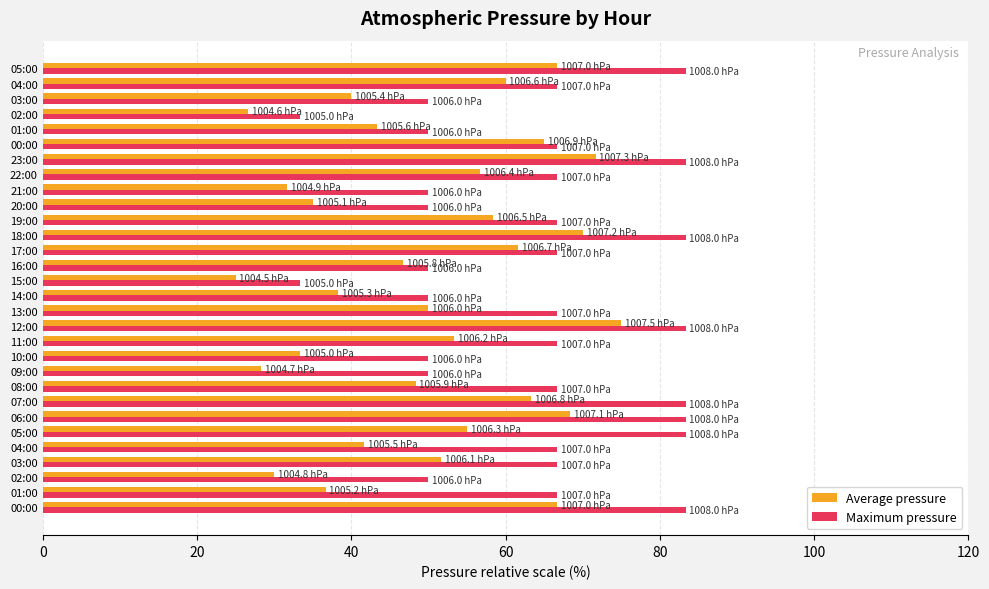

Rank the series by their maximum value, from highest to lowest.

Maximum pressure, Average pressure